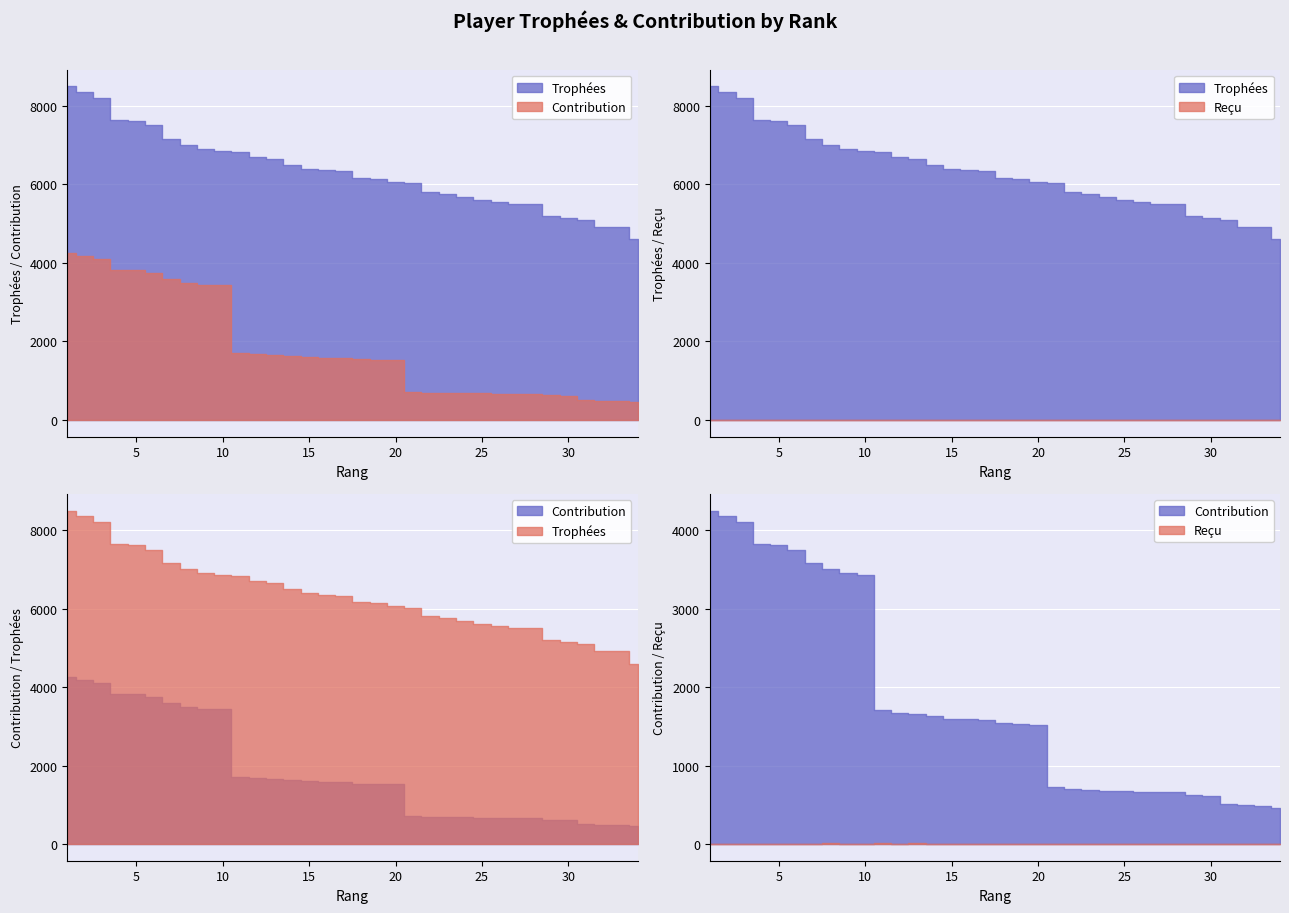

At which label does Trophées reach its minimum?

34